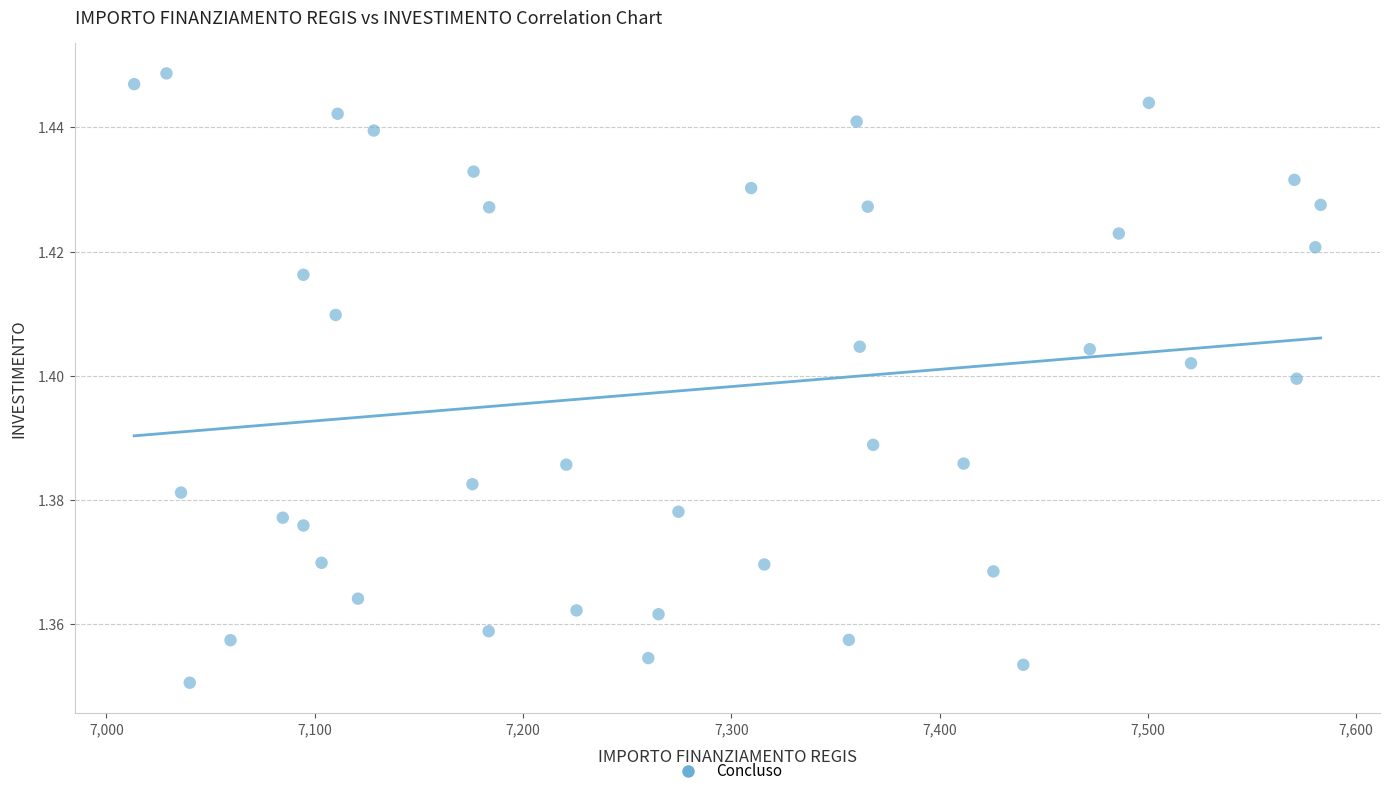

What is the range of X values (max minus min)?

569.6